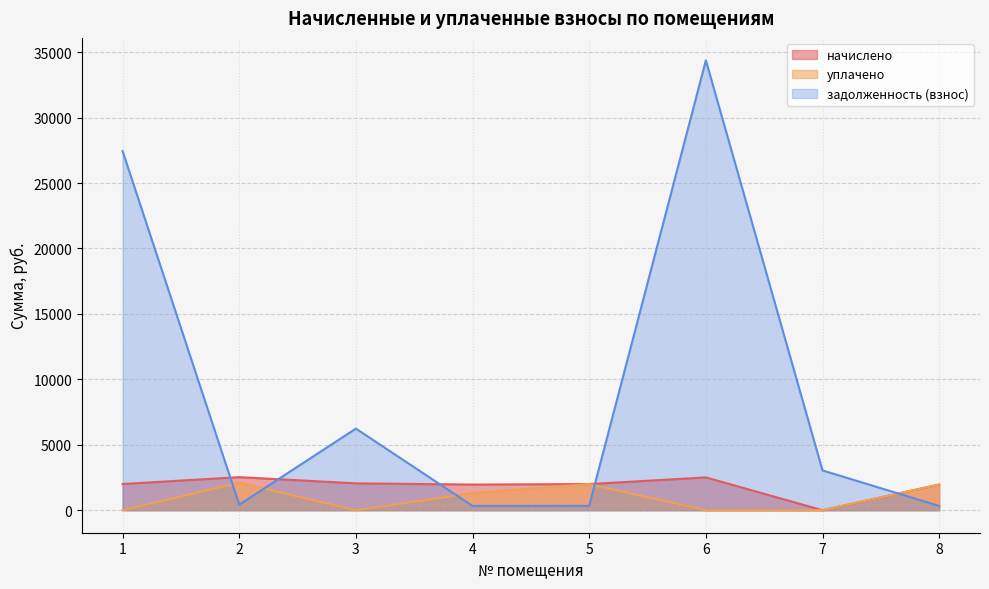

Is it true that задолженность (взнос) equals 6236.7 at 3?

True